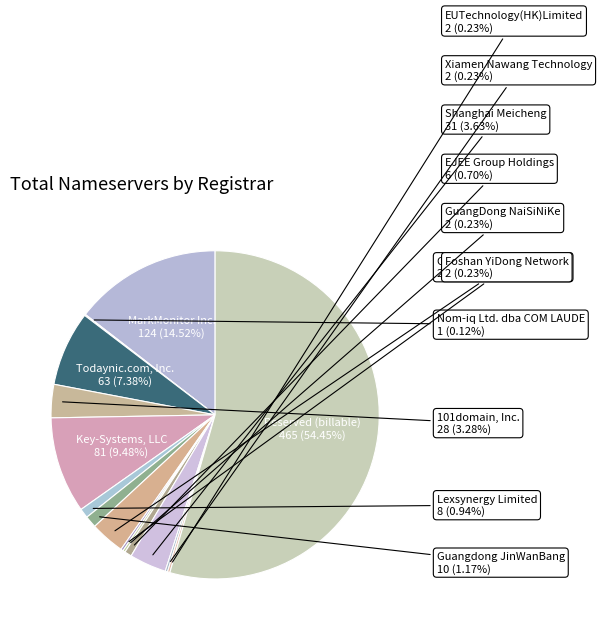

To the nearest percent, what is the average slice percentage?

6%